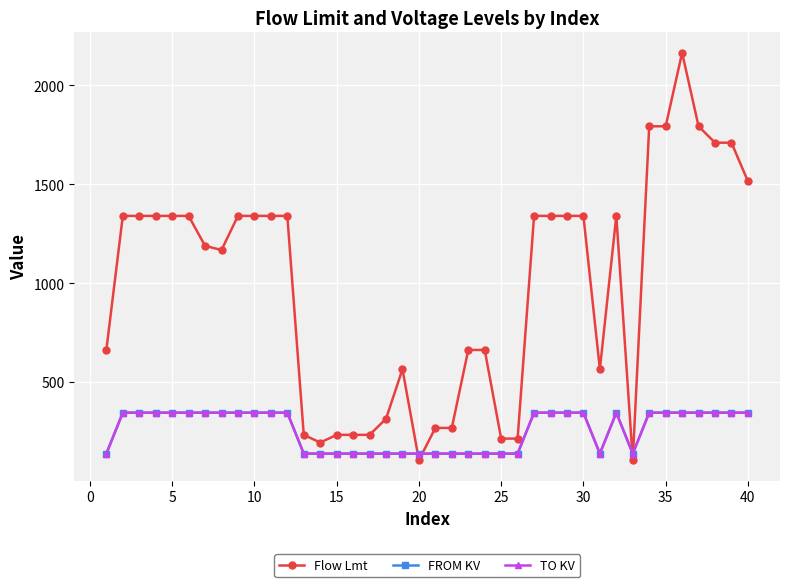

What is the smallest value displayed?

105.0